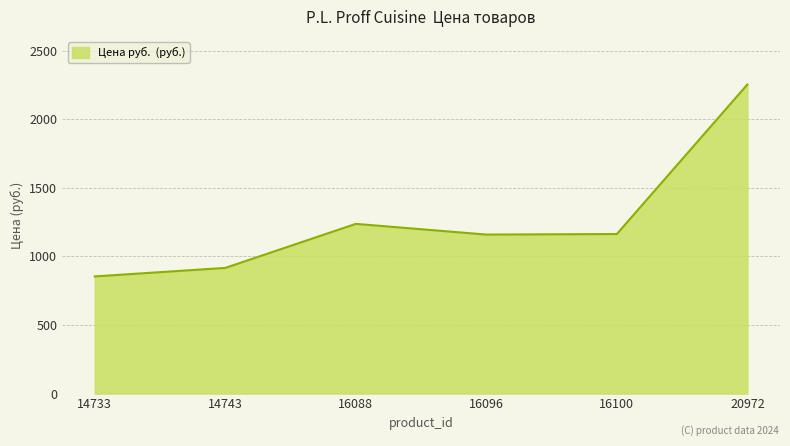

How many interior local peaks (higher than both neighbors) does the data have?

1